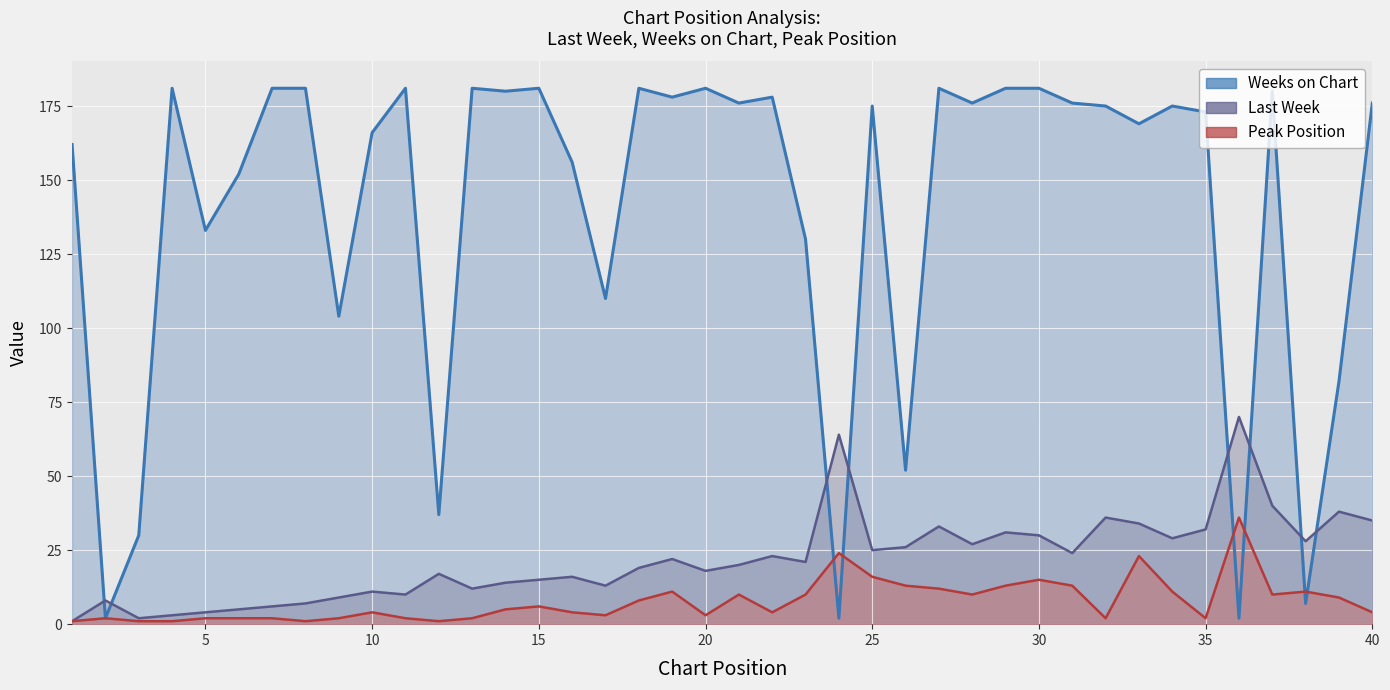

What is the sum of all Weeks on Chart values?

5605